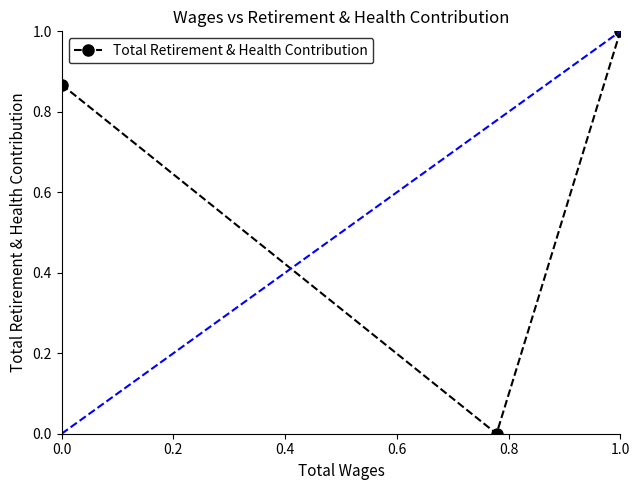

What is the highest value of the Total Retirement & Health Contribution series?

1.0